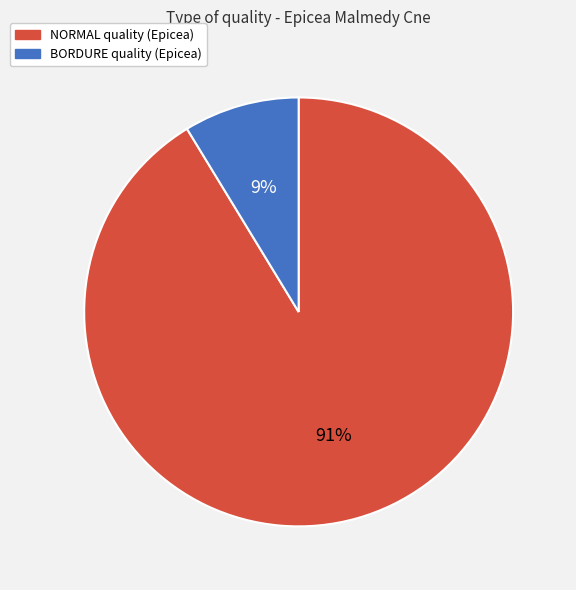

To the nearest percent, what is the average slice percentage?

50%